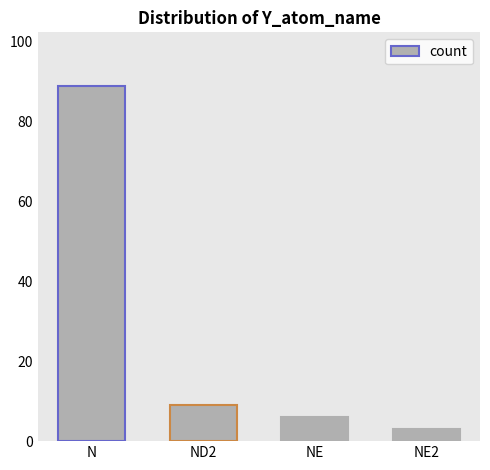

What is the label of the 3rd bar from the left?

NE